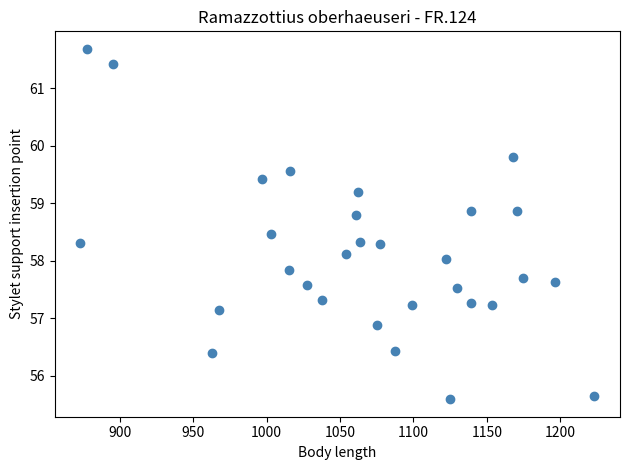

What is the range of X values (max minus min)?

350.1